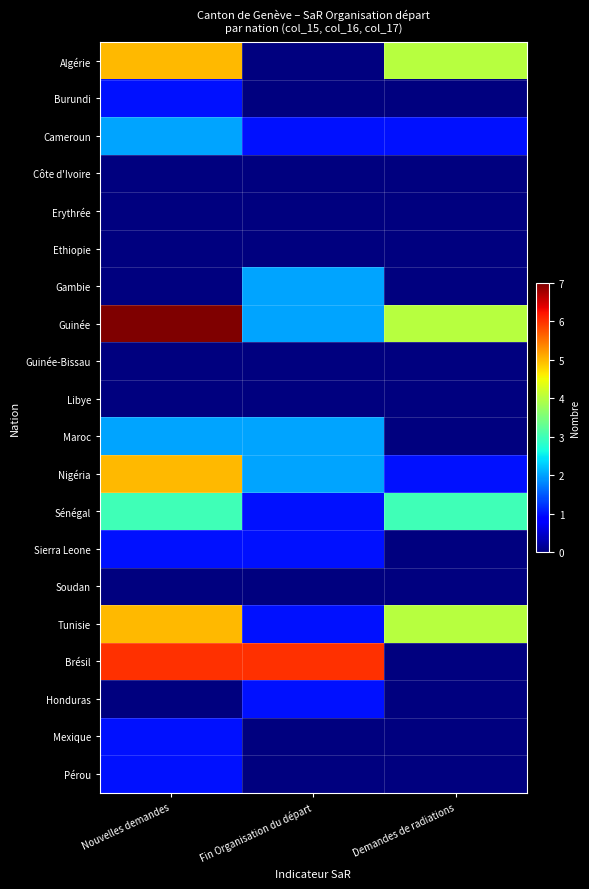

What is the total value across all series at Fin Organisation du départ?

19